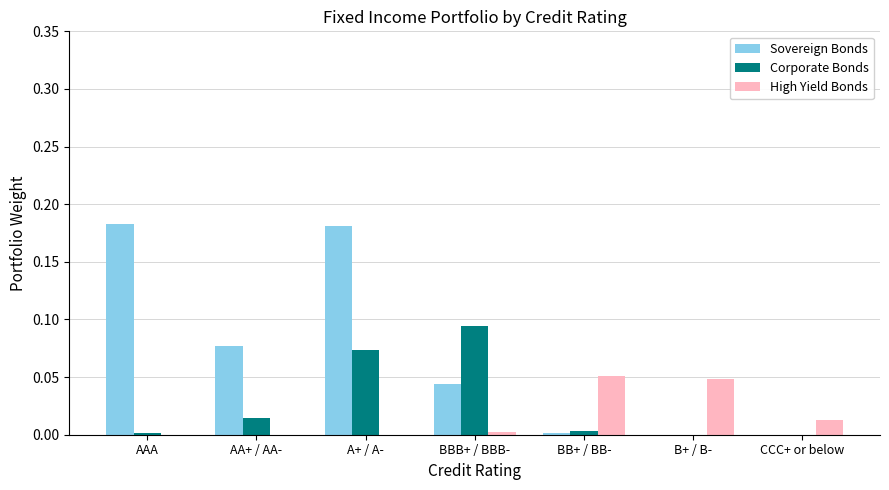

The value of Sovereign Bonds at A+ / A- is 0.0. True or false?

False